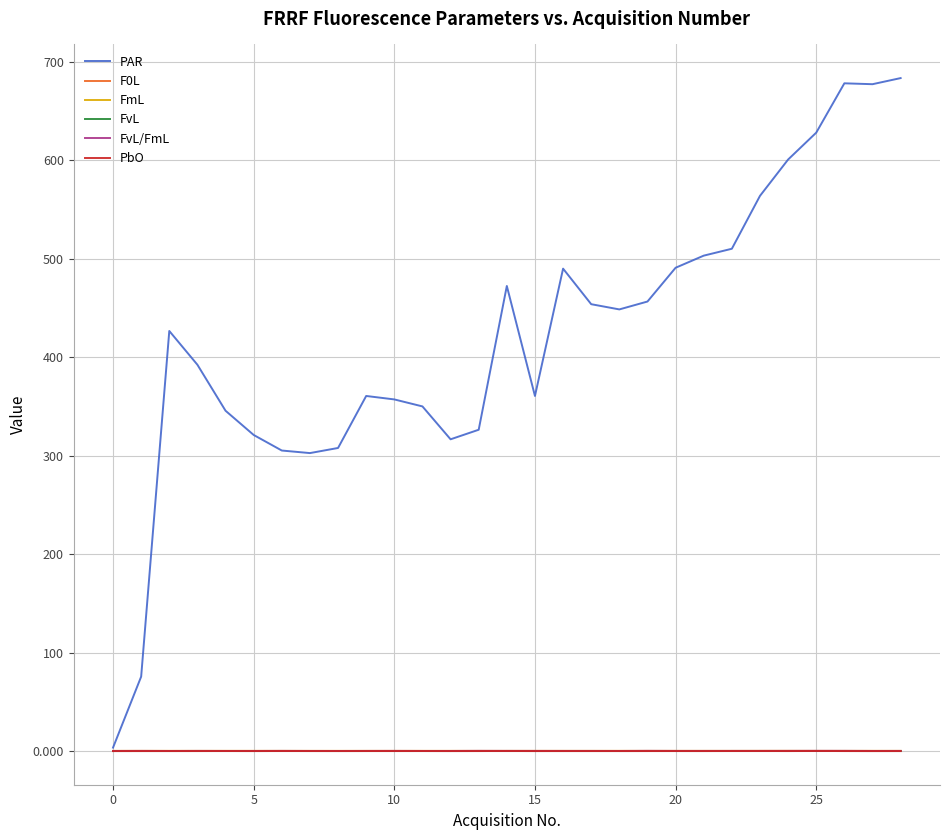

Which series has the widest spread of values?

PAR